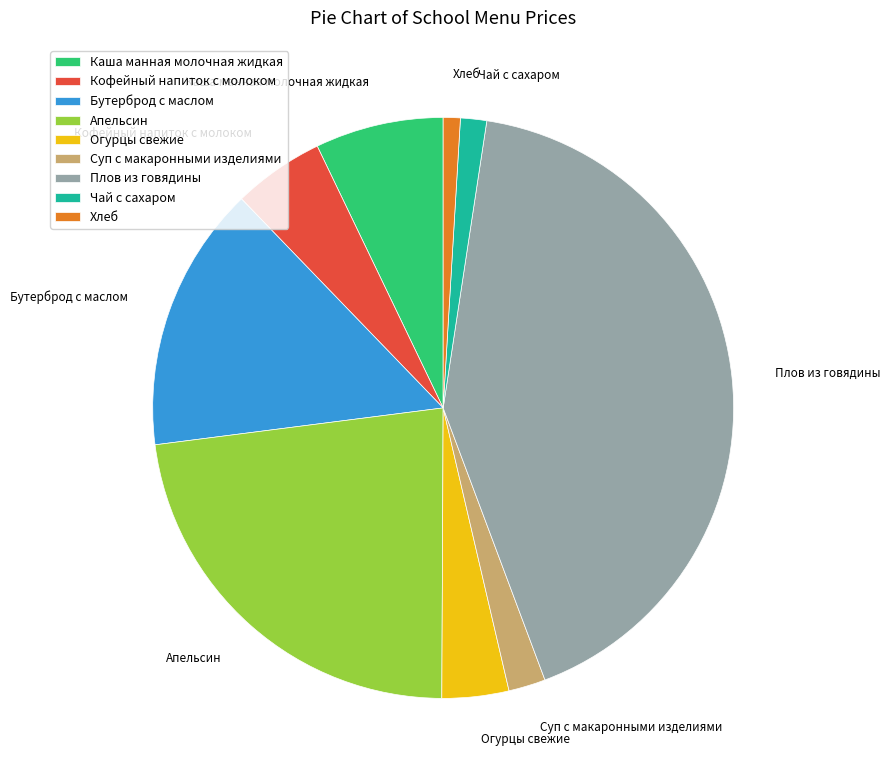

Rank the categories by value from highest to lowest.

Плов из говядины, Апельсин, Бутерброд с маслом, Каша манная молочная жидкая, Кофейный напиток с молоком, Огурцы свежие, Суп с макаронными изделиями, Чай с сахаром, Хлеб